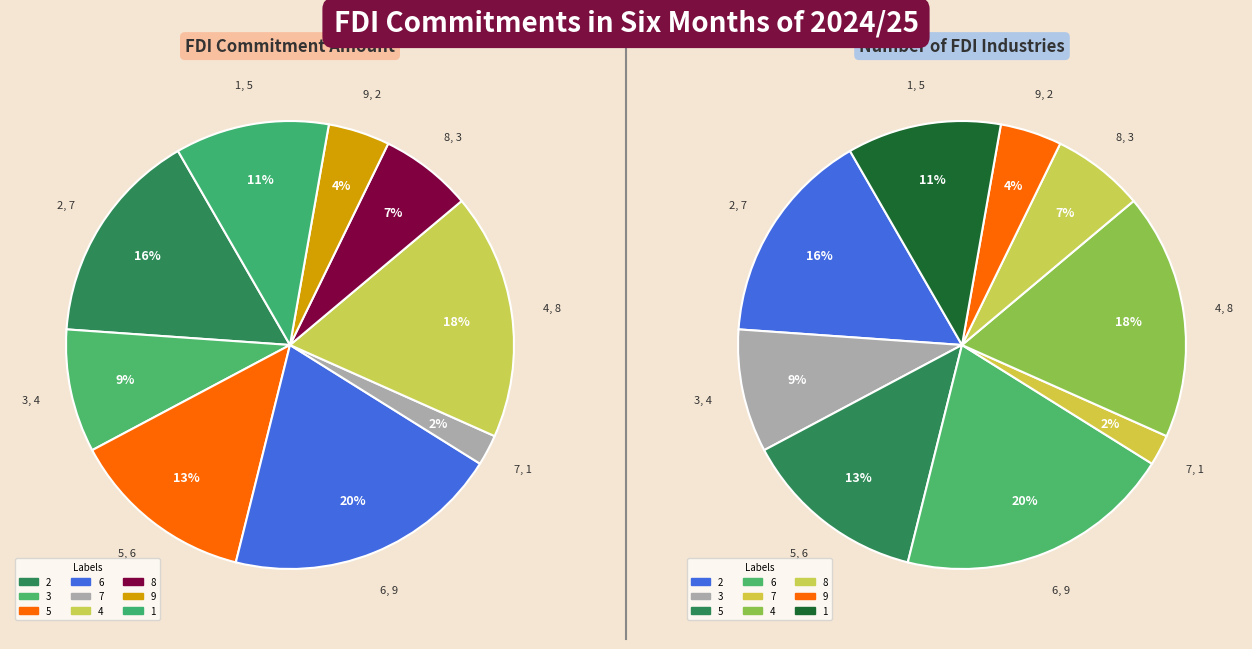

To the nearest percent, what is the difference between the 1 and 4 slice percentages?

7%